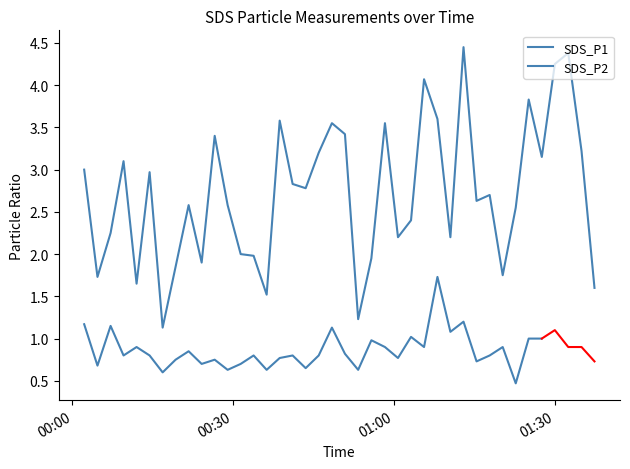

Between 2023/10/22 00:31:24 and 2023/10/22 01:03:12, which is larger?

2023/10/22 01:03:12